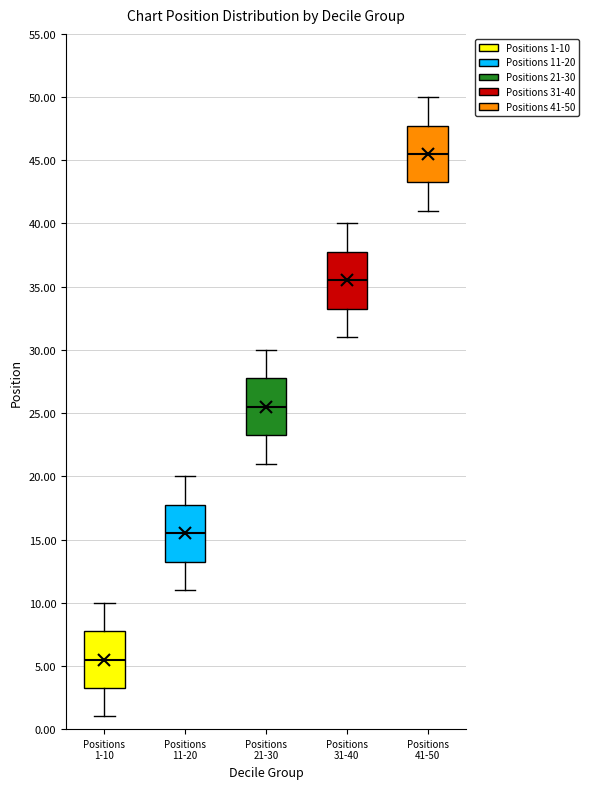

Reading left to right, read every box against the y-axis: the position of its median line, the range the box covers, and the ends of its whiskers. The values are not printed on the chart, so give them approximately, as read against the axis.

Positions 1-10: median 5.5, box 3.5 to 8.0, whiskers 1.0 to 10.0
Positions 11-20: median 15.5, box 13.5 to 18.0, whiskers 11.0 to 20.0
Positions 21-30: median 25.5, box 23.5 to 28.0, whiskers 21.0 to 30.0
Positions 31-40: median 35.5, box 33.5 to 38.0, whiskers 31.0 to 40.0
Positions 41-50: median 45.5, box 43.5 to 48.0, whiskers 41.0 to 50.0